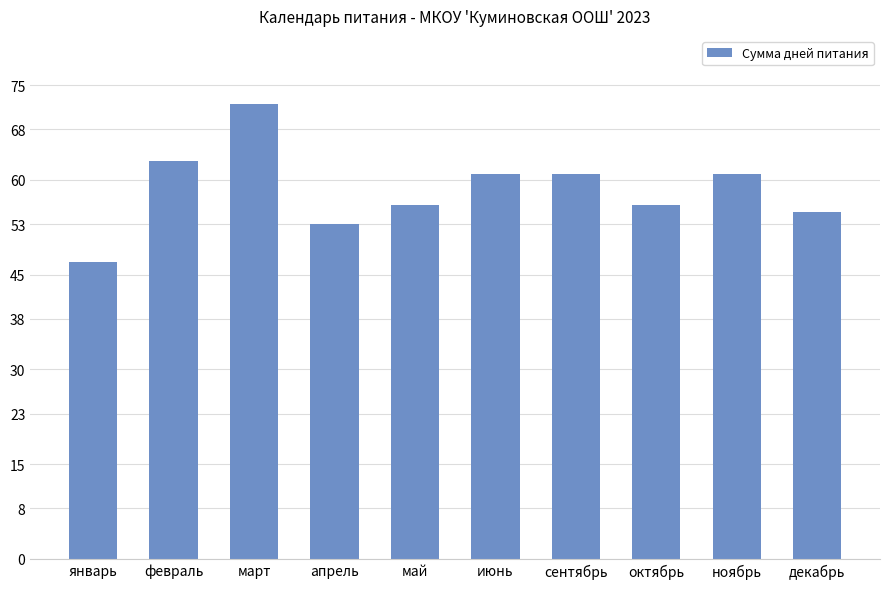

Read the value at июнь, to the nearest 5.

60